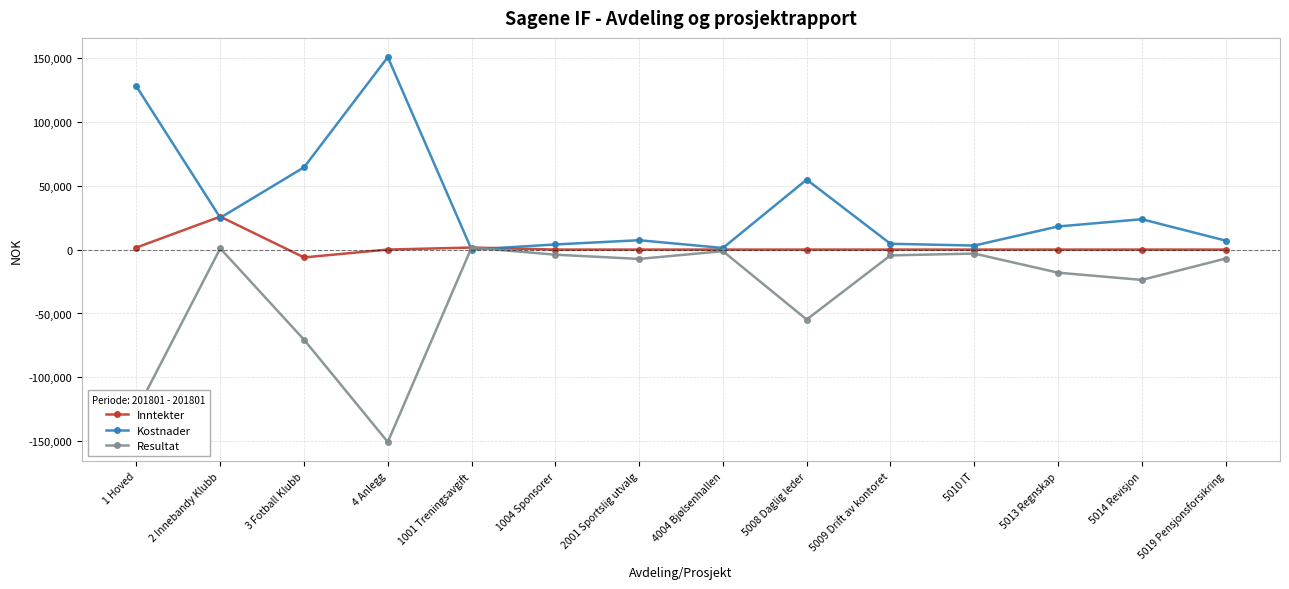

Is this an area chart (filled region under the line)?

No